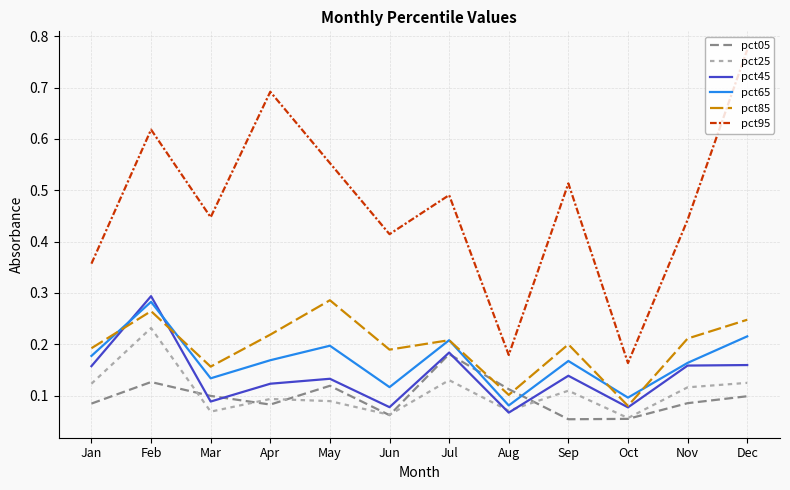

How many distinct data groups are displayed?

6